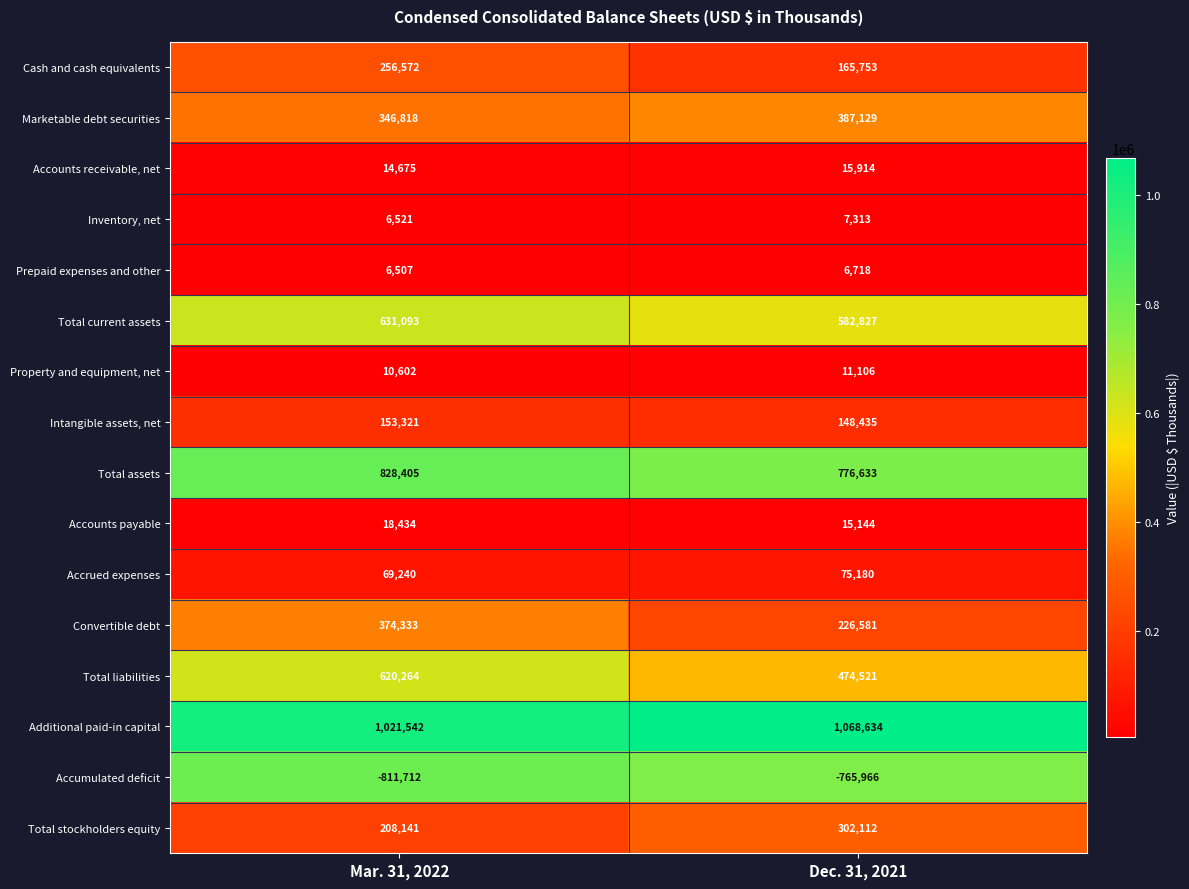

Which series has the widest spread of values?

Convertible debt